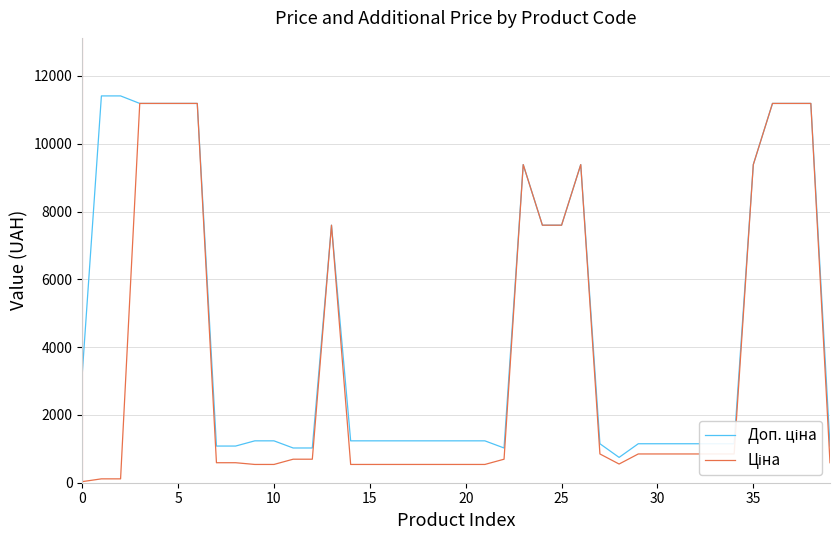

What is the greatest value displayed?

11410.0